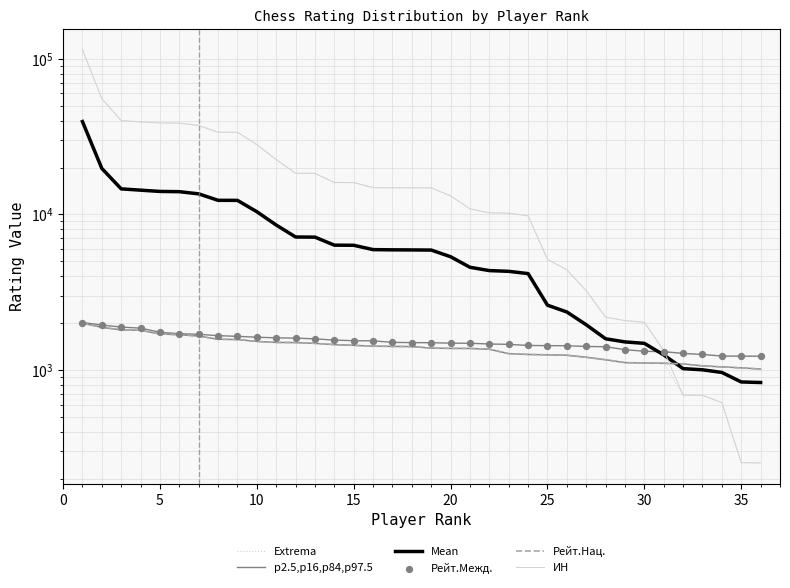

At how many categories does at least one series exceed 49901?

2